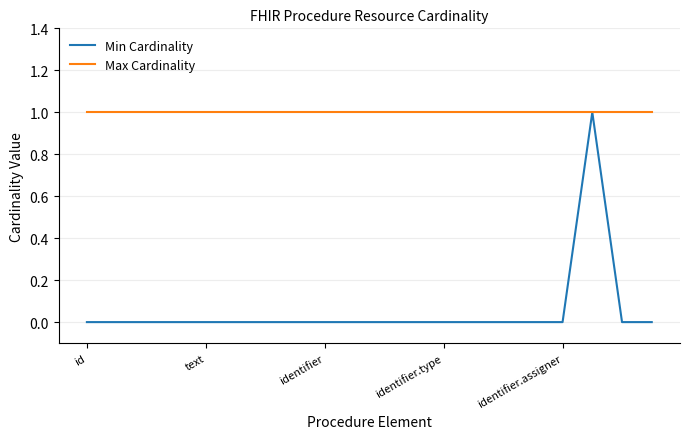

Which series has the widest spread of values?

Min Cardinality